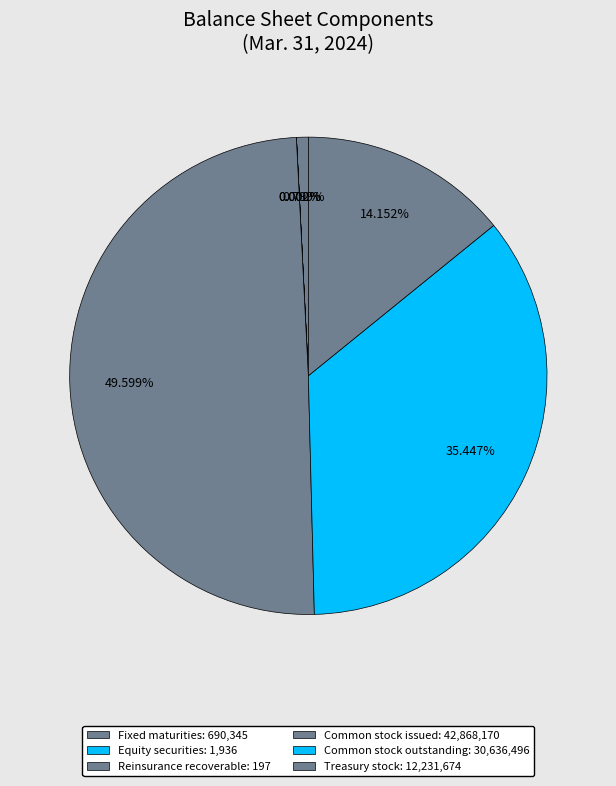

Does Common stock issued represent more than half of the total?

No